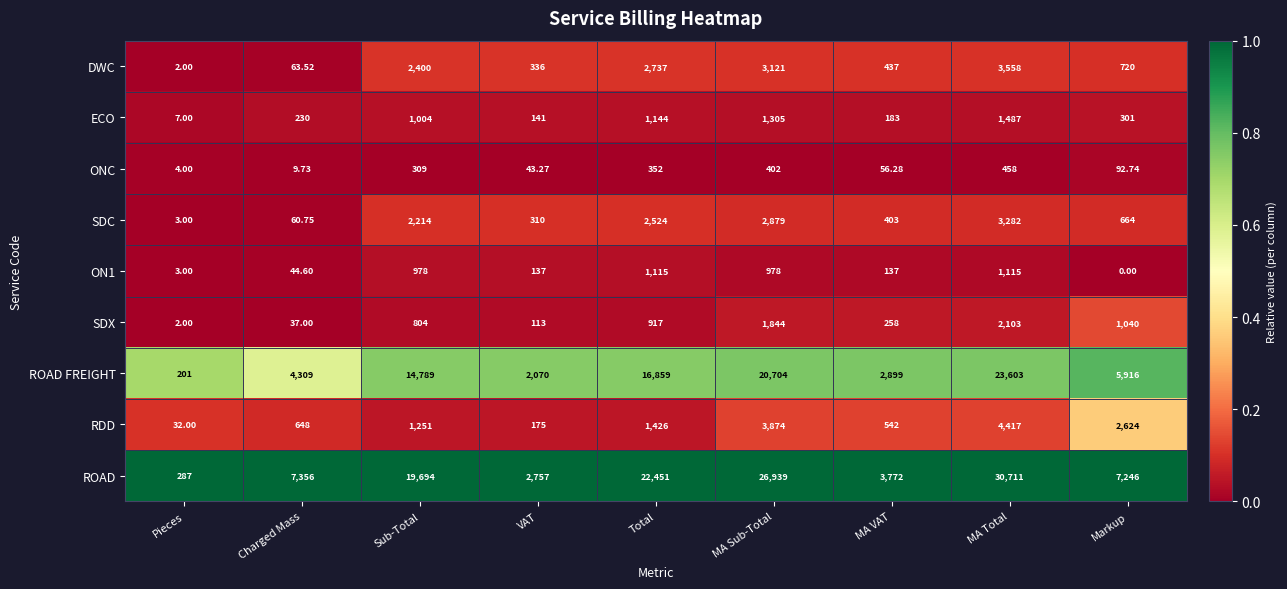

Between Pieces and Sub-Total, which series saw the biggest shift?

ROAD